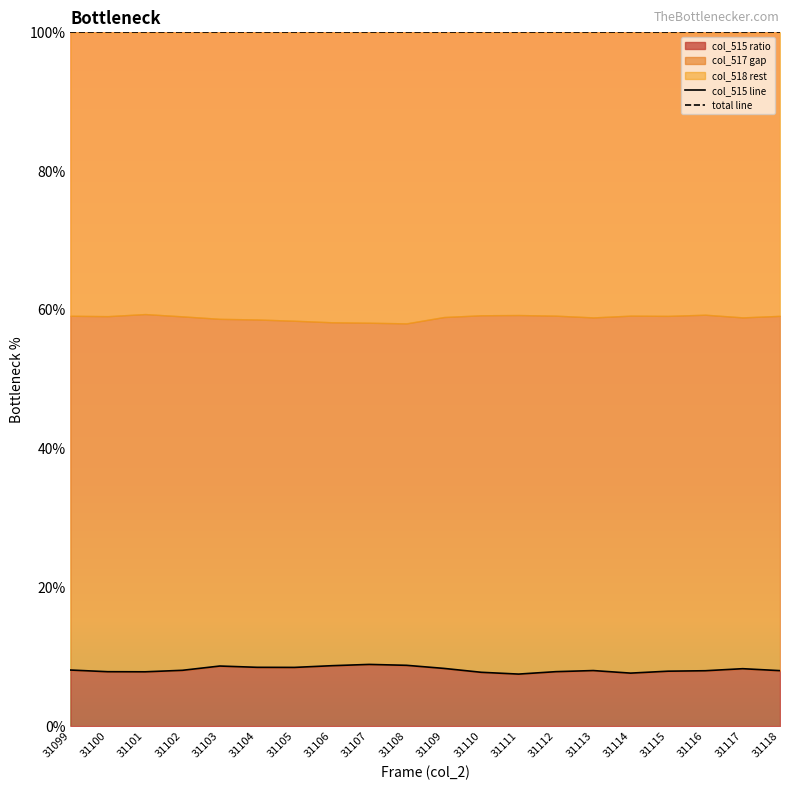

True or false: total line has a value of 46.1 at 31103.

False